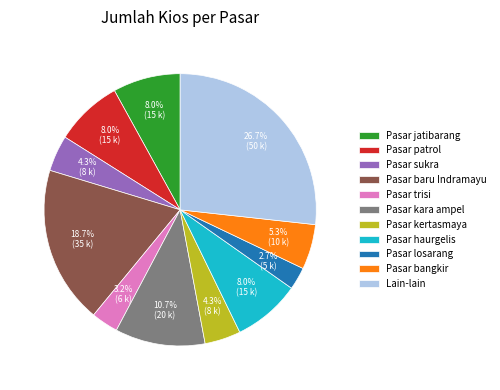

What percentage is the Pasar kertasmaya slice, to the nearest percent?

4%